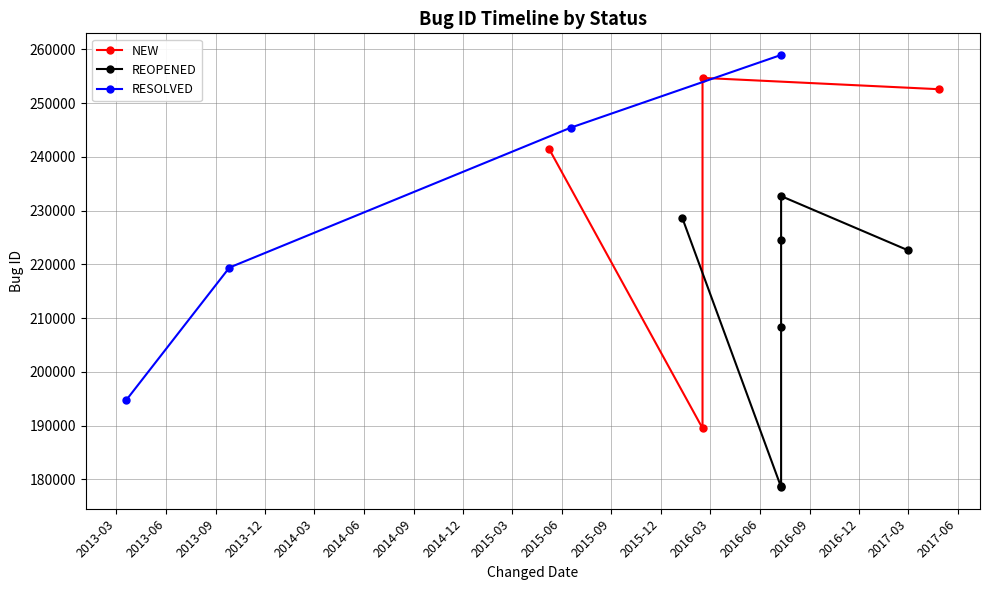

True or false: RESOLVED has more than 2 interior local peaks.

False